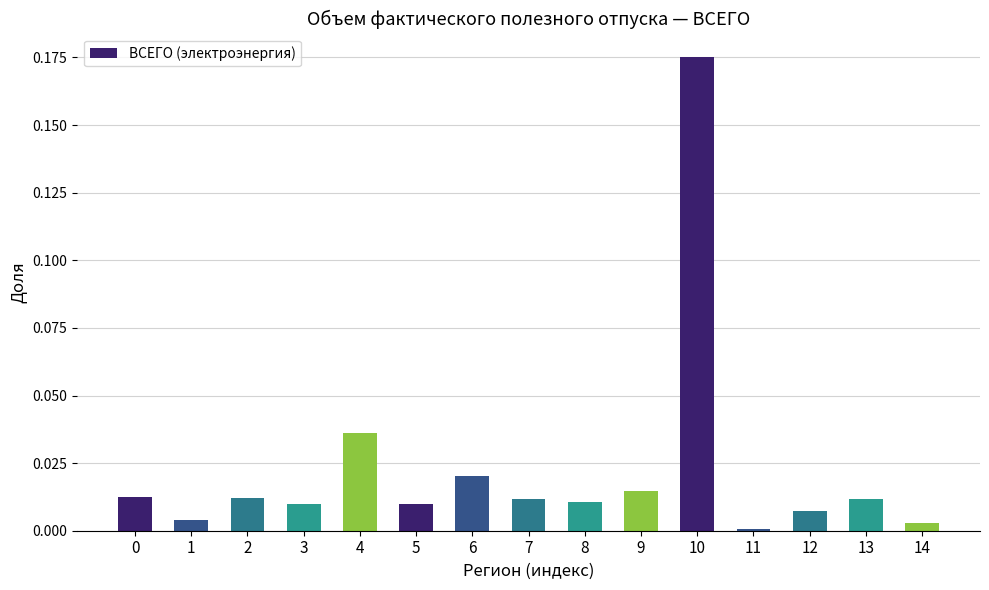

What is the change in value from 6 to 10?

+0.2